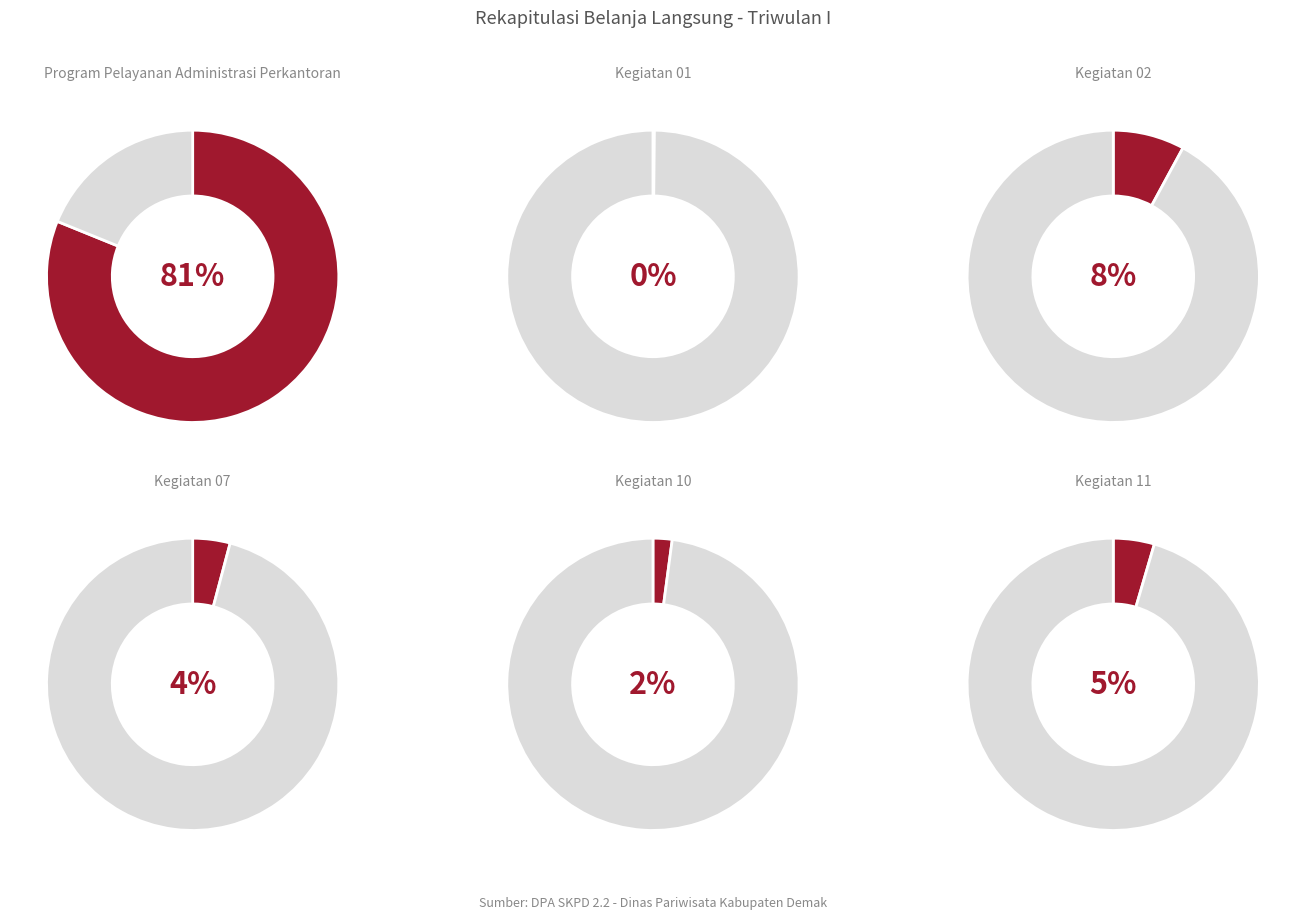

What is the majority slice?

Program Pelayanan Administrasi Perkantoran